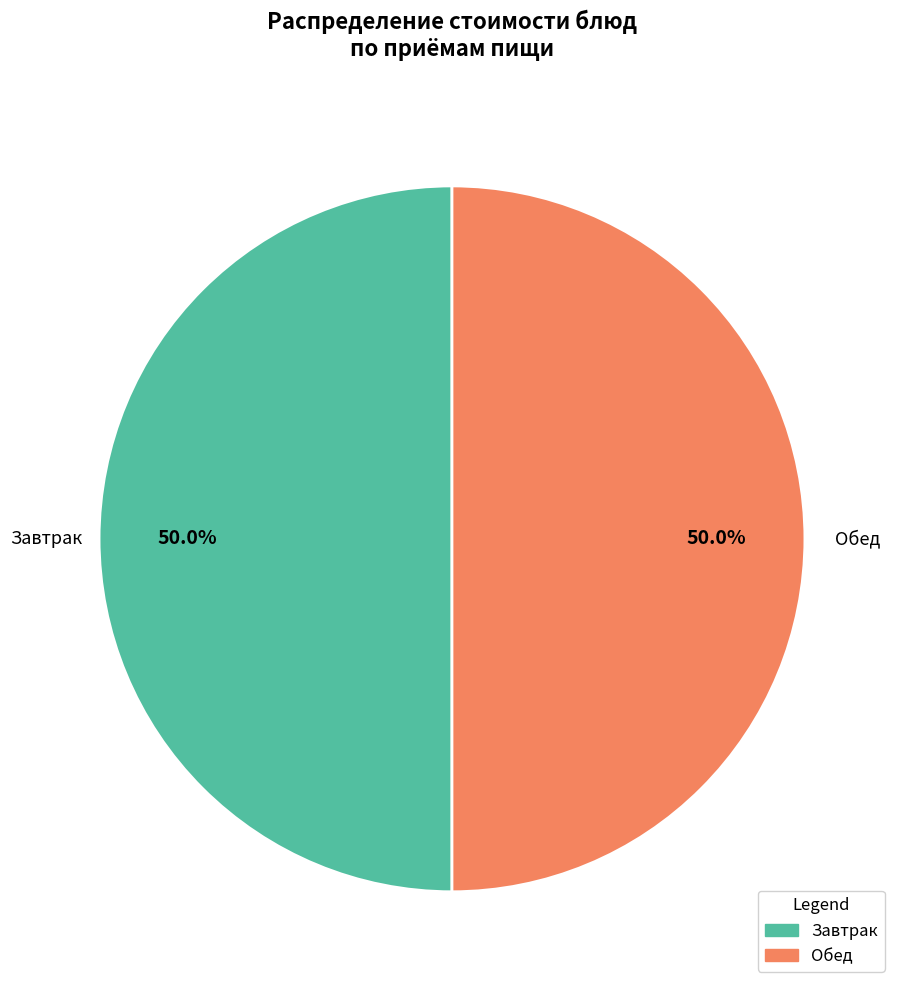

Do Обед and Завтрак together represent more than half of the pie?

Yes